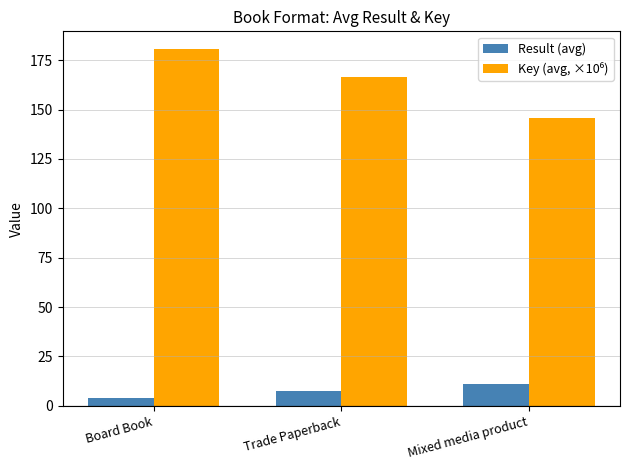

At which category does the chart reach its peak across all series?

Board Book